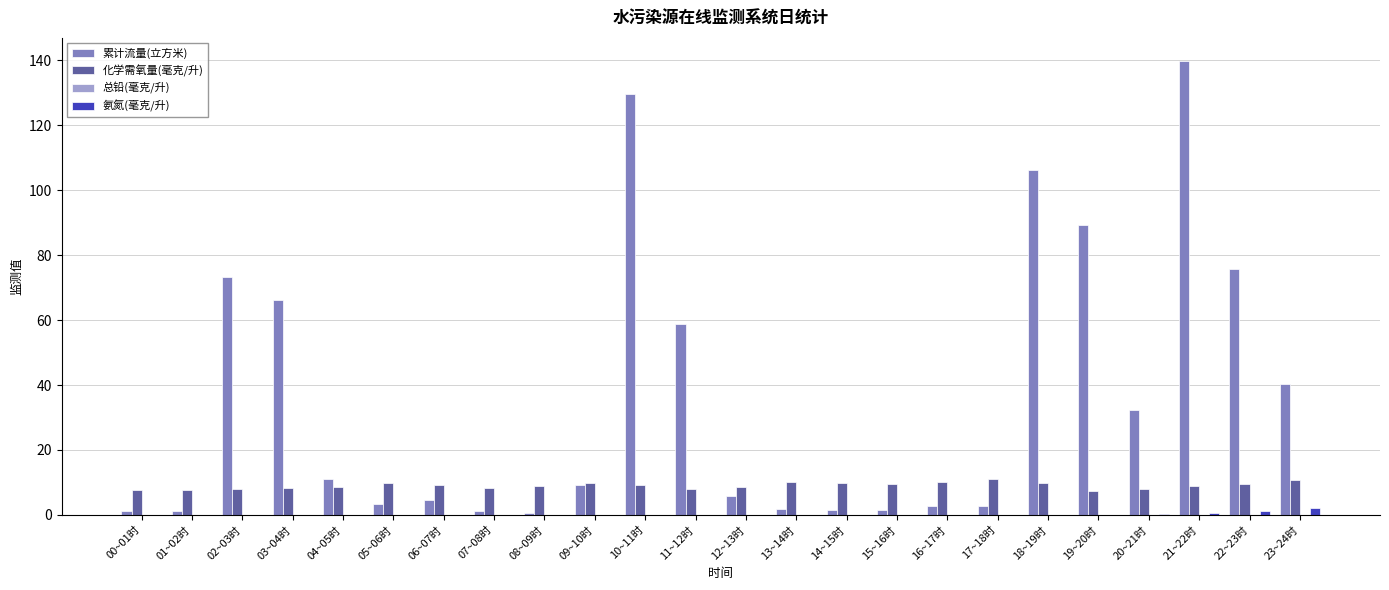

True or false: 累计流量(立方米) has a value of 5.7 at 12~13时.

True